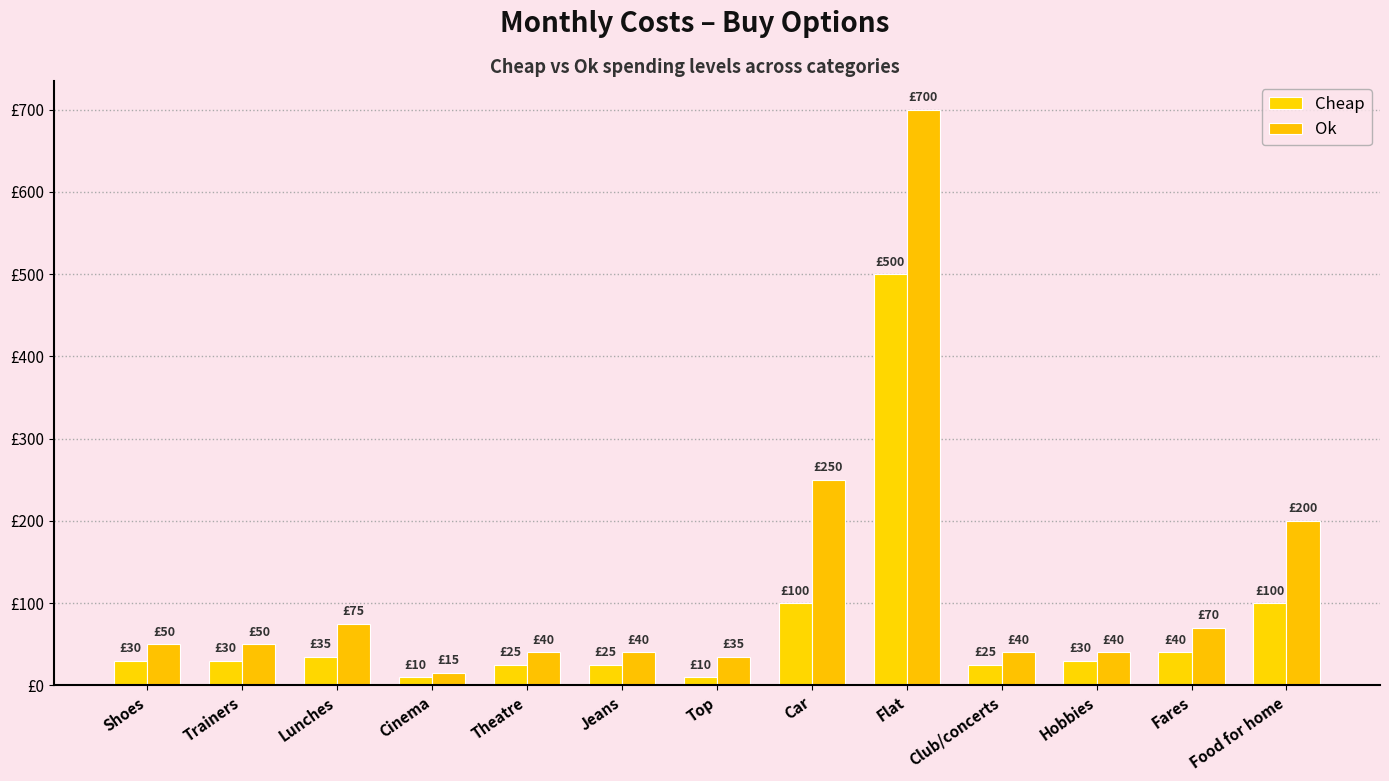

Reading left to right, list all the values displayed in this chart.

Cheap: 30	30	35	10	25	25	10	100	500	25	30	40	100
Ok: 50	50	75	15	40	40	35	250	700	40	40	70	200